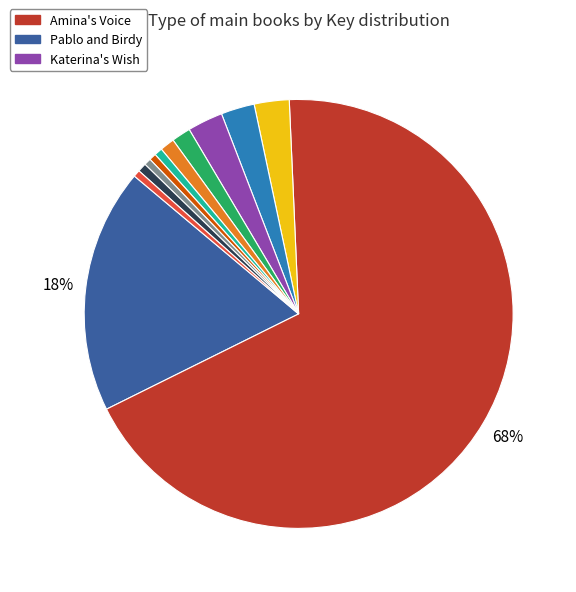

How many segments does this pie chart have?

12